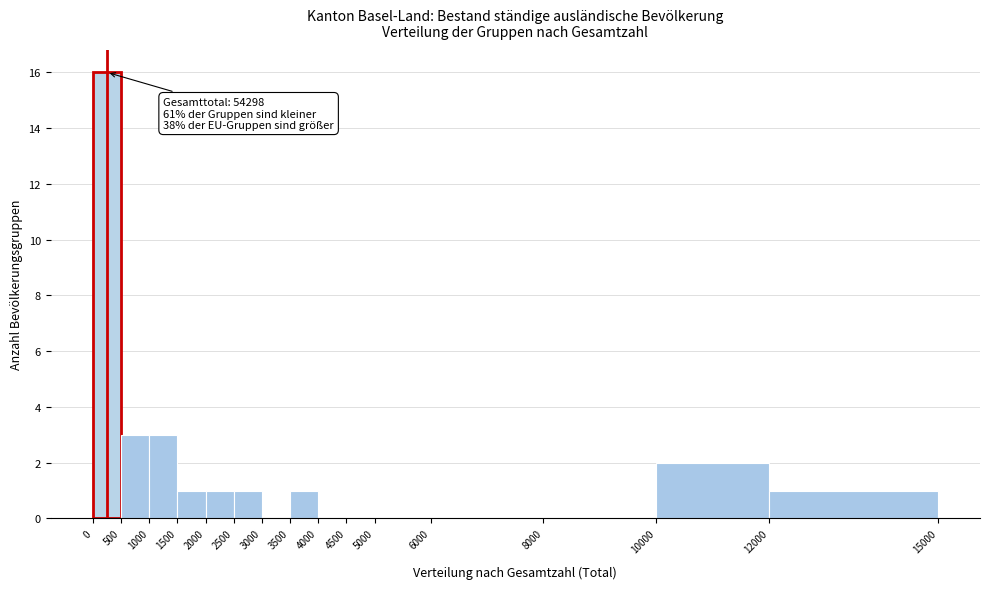

Which range on the x-axis has the tallest bar?

0 to 500